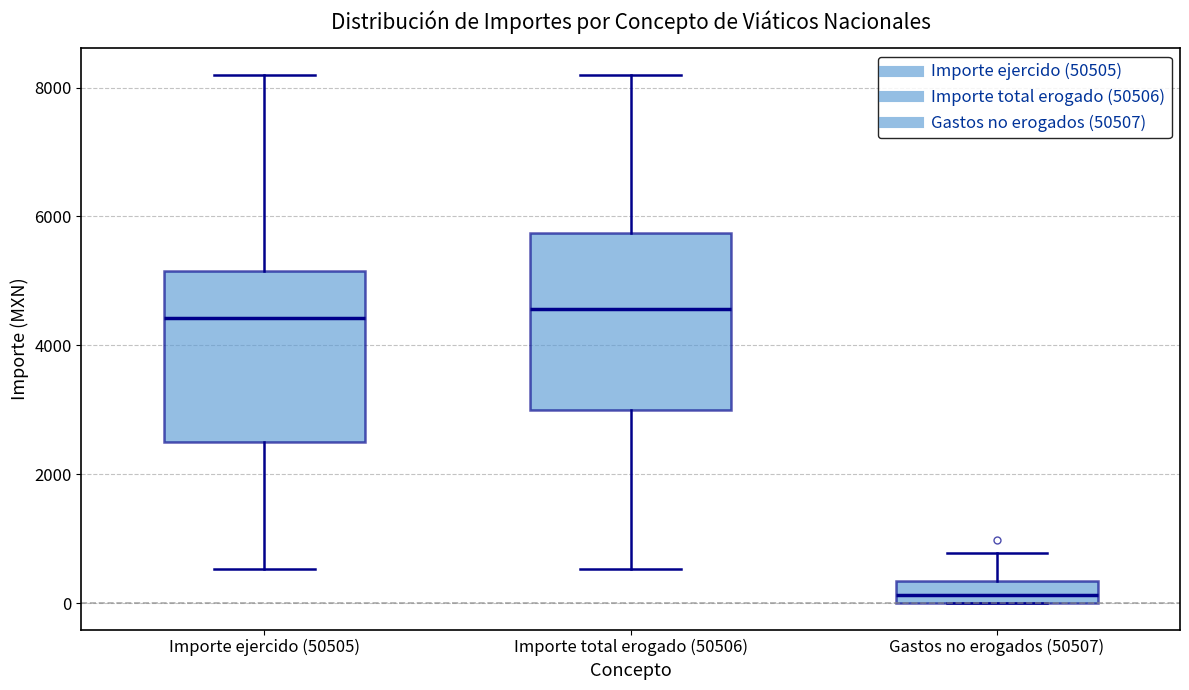

Where is the lower edge of the box for Gastos no erogados (50507) on the y-axis? The values are not printed on the chart, so give them approximately, as read against the axis.

0